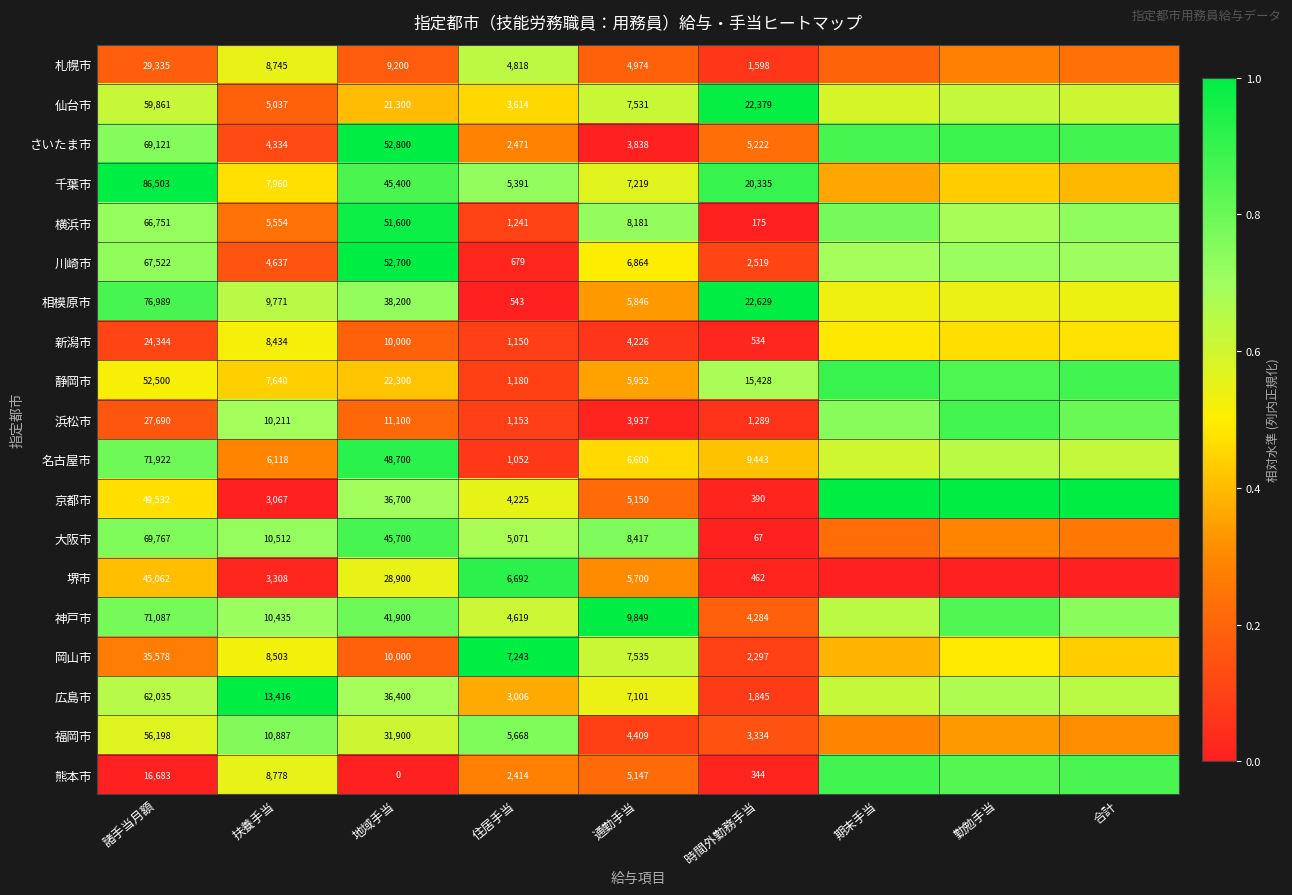

Which series changed the most between 諸手当月額 and 通勤手当?

千葉市